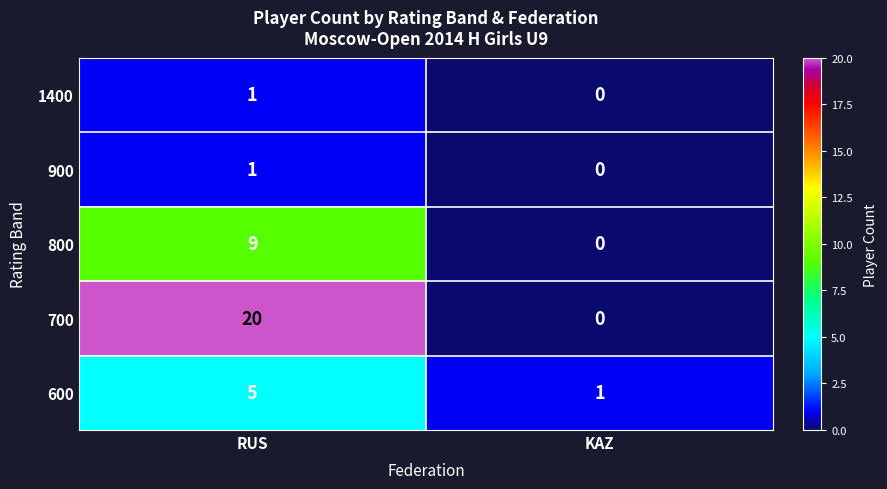

What is the difference between the 800 values at KAZ and RUS?

9